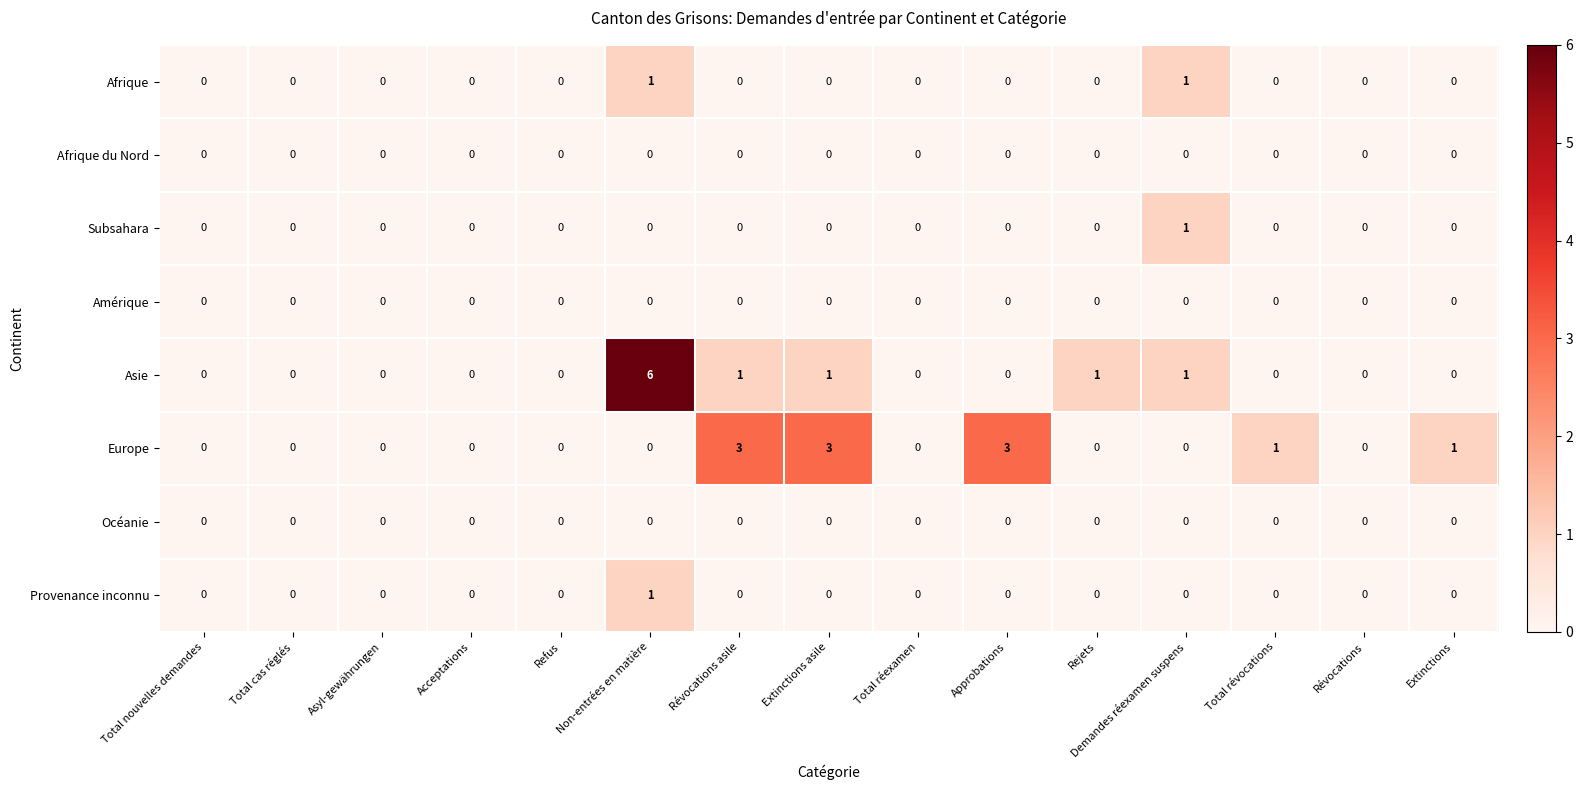

What is the spread (max minus min) of values at Non-entrées en matière?

6